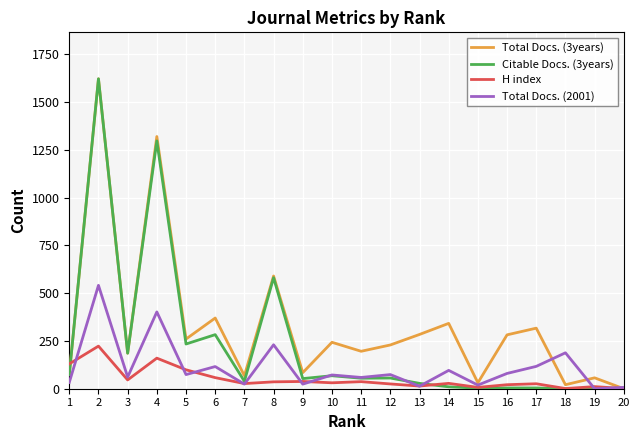

What is the total value across all series at 12?

384